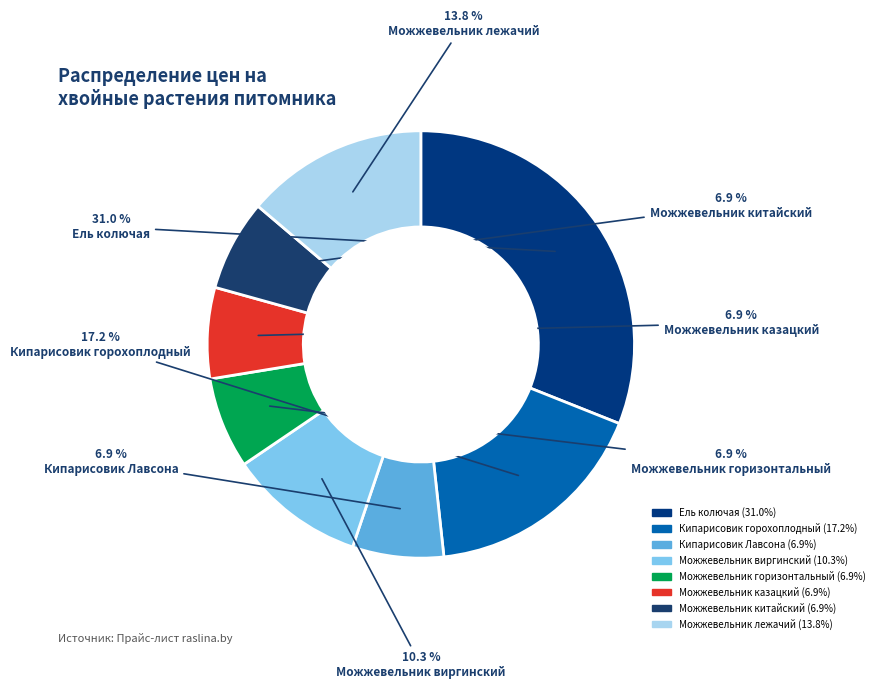

How many segments does this pie chart have?

8